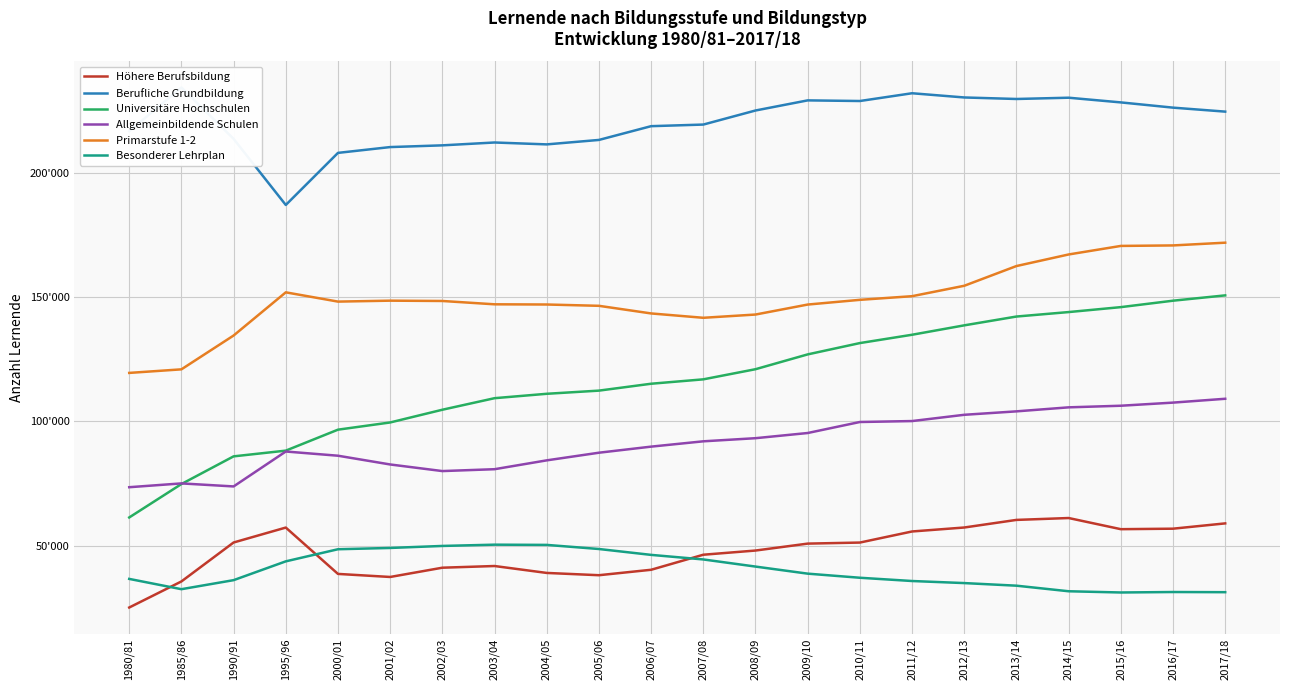

How many lines are shown in the chart?

6